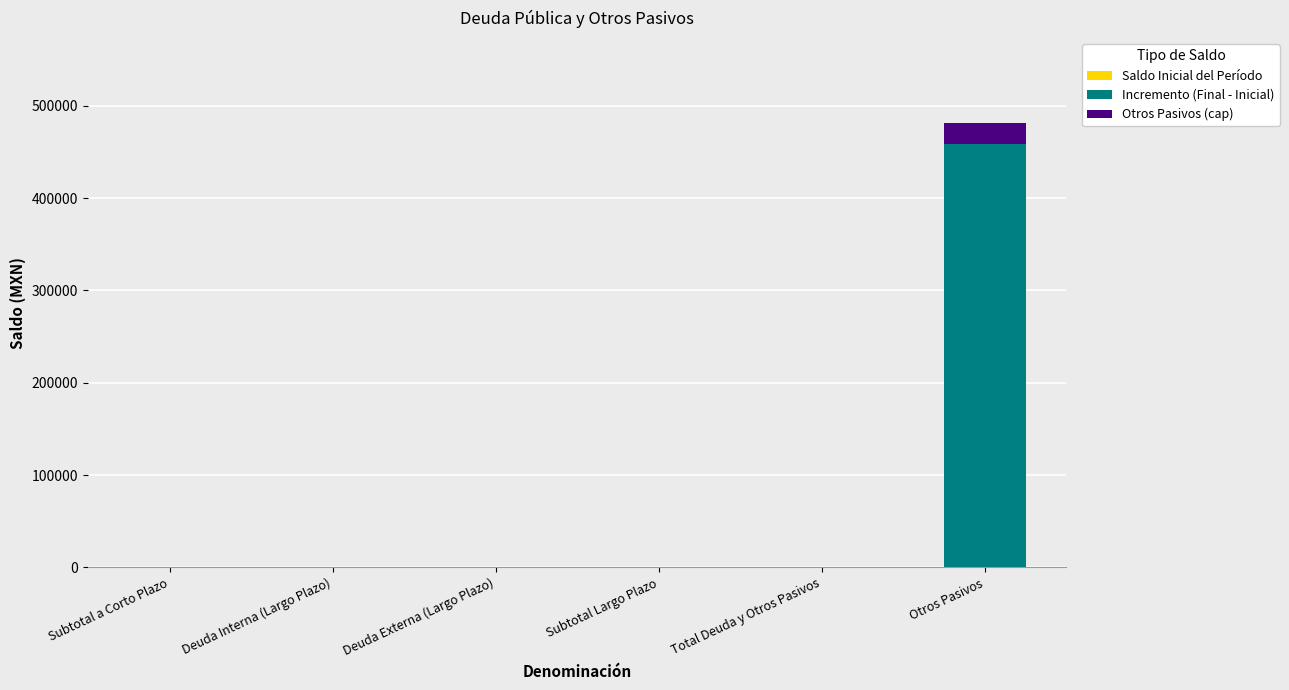

True or false: Incremento (Final - Inicial) has a value of 0.0 at Total Deuda y Otros Pasivos.

True